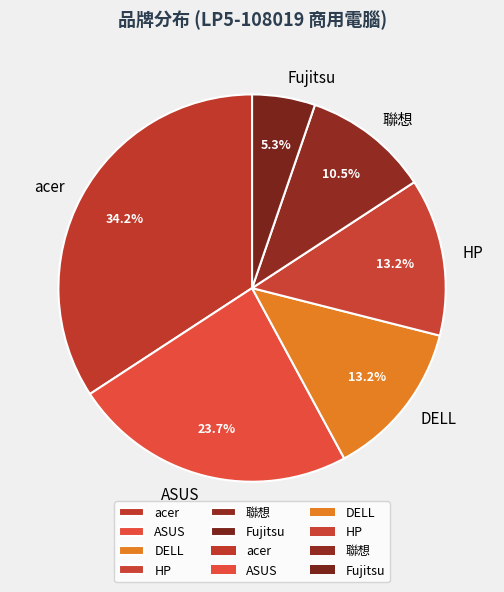

To the nearest percent, what is the combined percentage of 聯想 and DELL?

24%